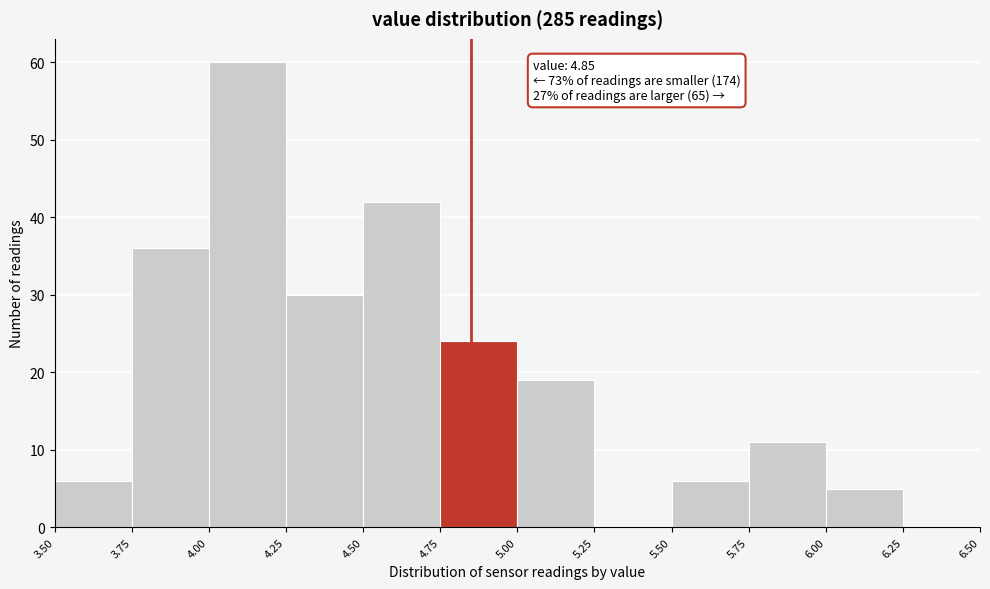

Over which range of the x-axis is the bar tallest?

4.00 to 4.25